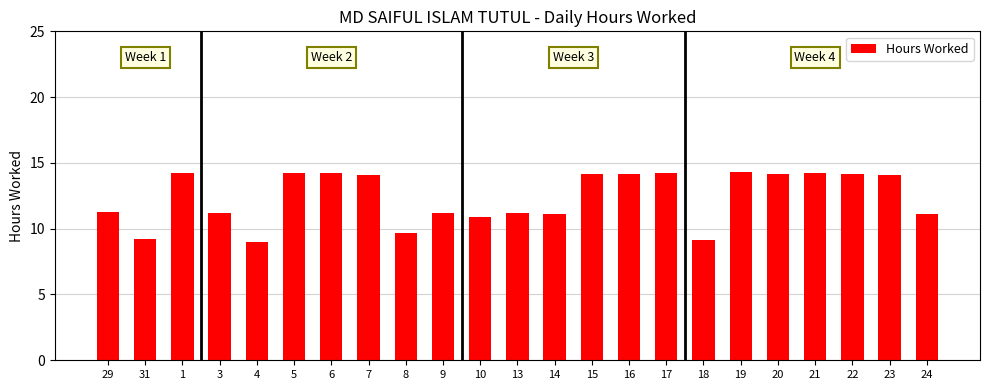

What is the change in value from 8 to 22?

+4.5